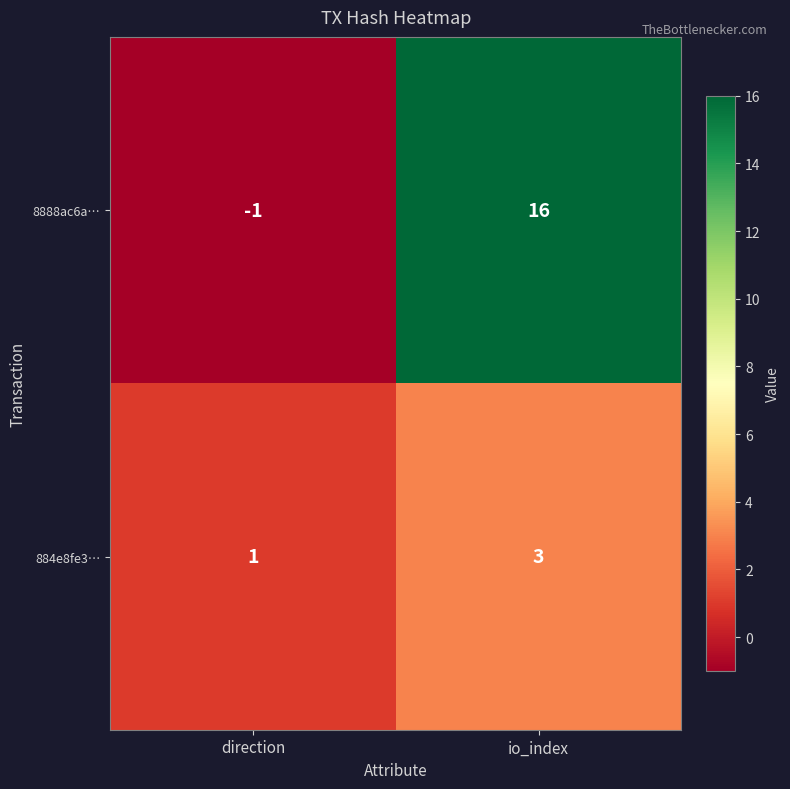

Which series has the largest range (max minus min)?

8888ac6a…